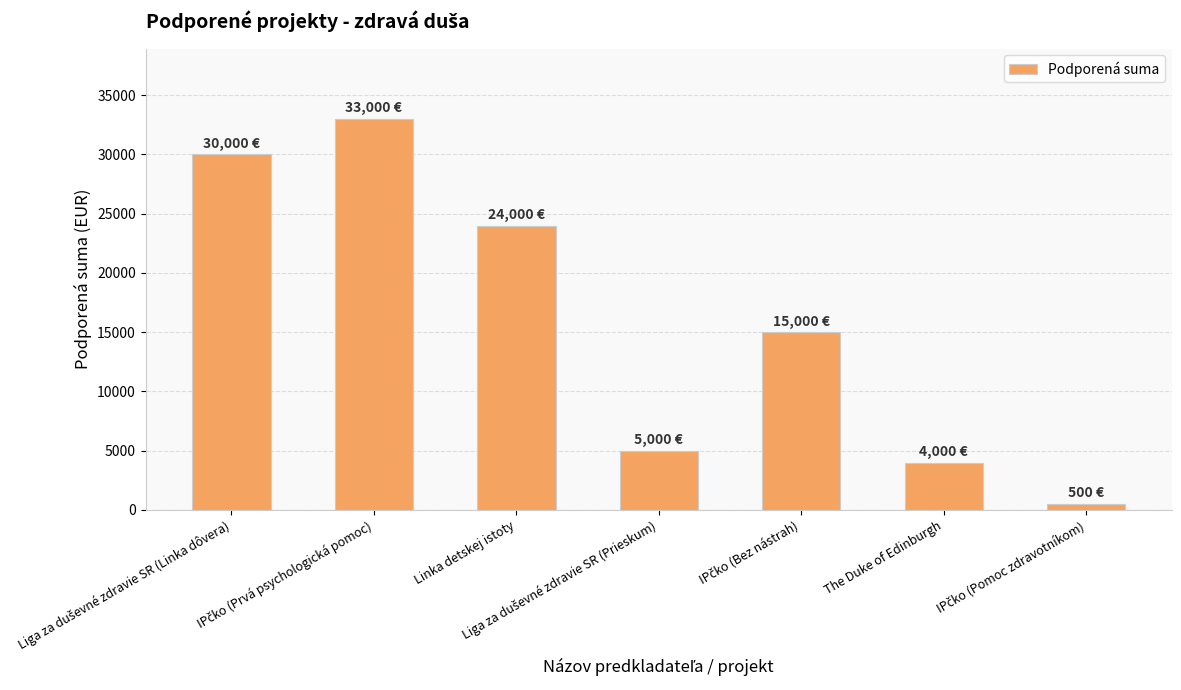

What is the change in value from Linka detskej istoty to The Duke of Edinburgh?

-20000